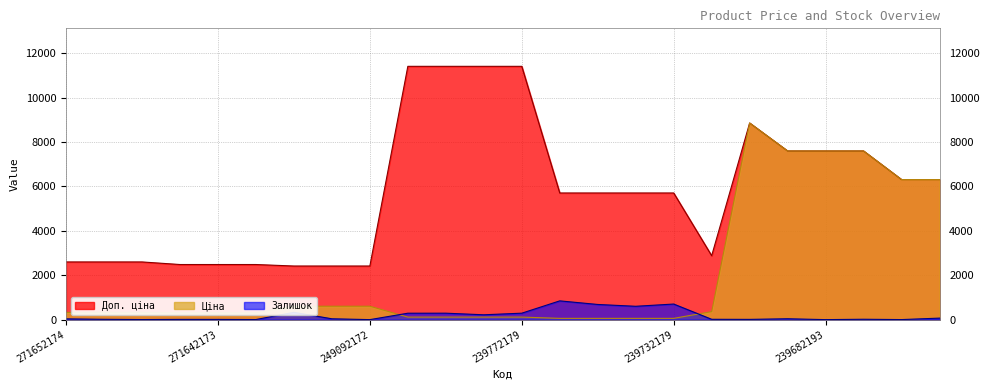

Which series has the widest spread of values?

Доп. ціна